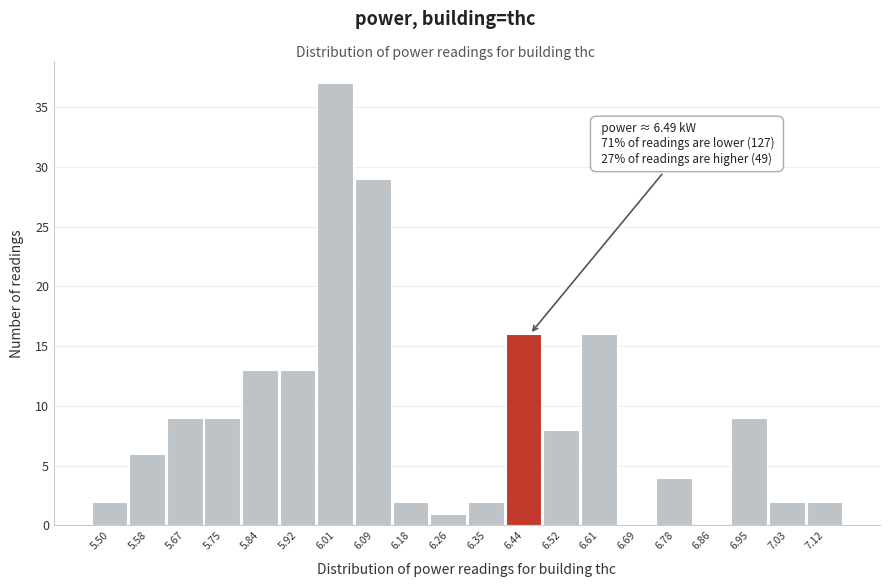

Reading right to left, what are all the values shown in this chart?

7.12=2	7.03=2	6.95=9	6.86=0	6.78=4	6.69=0	6.61=16	6.52=8	6.44=16	6.35=2	6.26=1	6.18=2	6.09=29	6.01=37	5.92=13	5.84=13	5.75=9	5.67=9	5.58=6	5.50=2